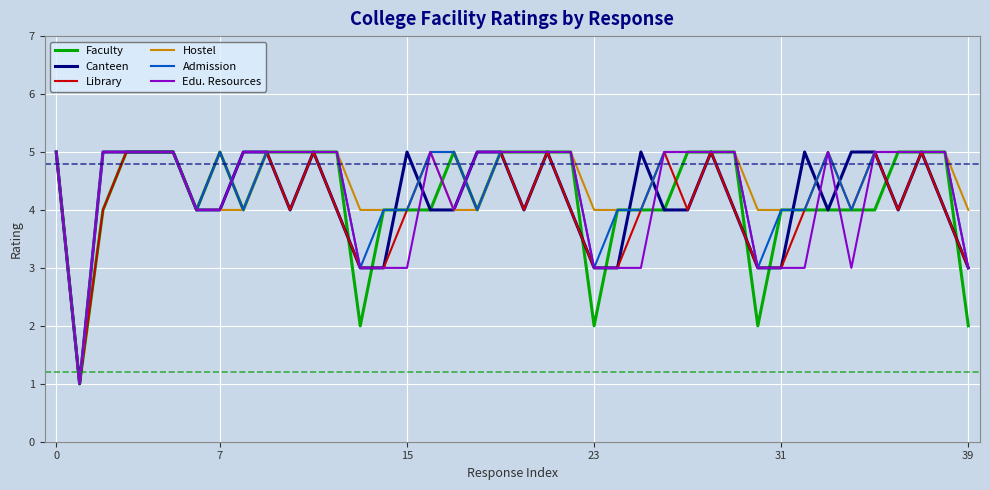

What is the maximum value for Faculty?

5